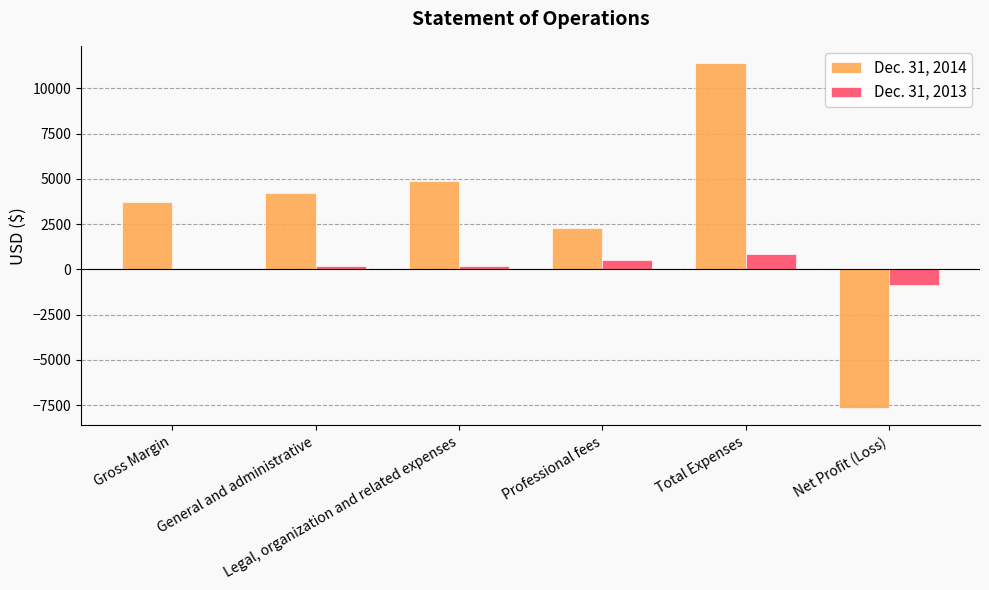

Which series has the largest total across all categories?

Dec. 31, 2014